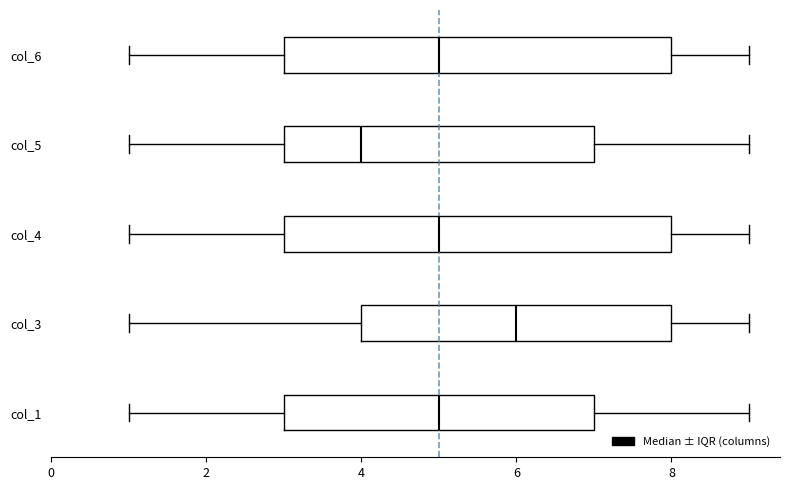

Reading bottom to top, transcribe this box plot: for each box, give where its median line is, the range the box spans, and where its two whiskers end, as read against the x-axis. The values are not printed on the chart, so give them approximately, as read against the axis.

col_1: median 5, box 3 to 7, whiskers 1 to 9
col_3: median 6, box 4 to 8, whiskers 1 to 9
col_4: median 5, box 3 to 8, whiskers 1 to 9
col_5: median 4, box 3 to 7, whiskers 1 to 9
col_6: median 5, box 3 to 8, whiskers 1 to 9